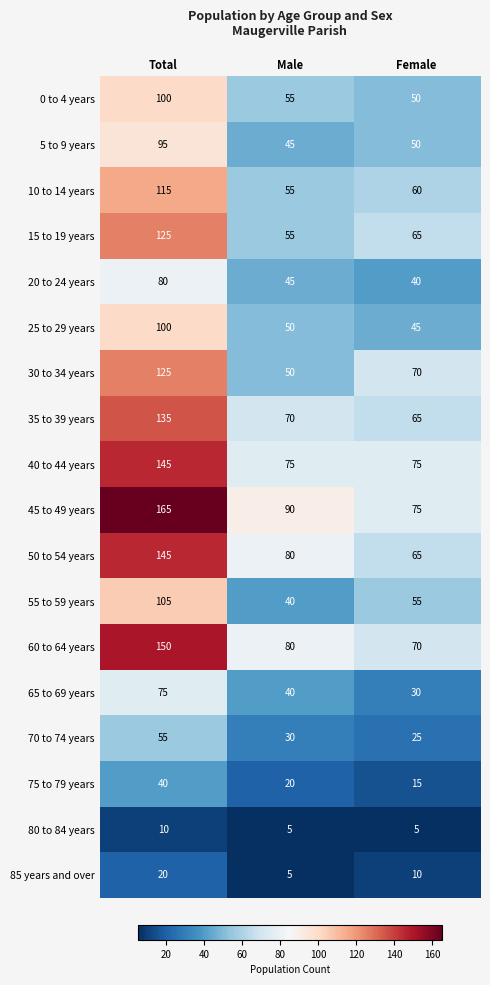

Rank the categories by 75 to 79 years value from lowest to highest.

Female, Male, Total